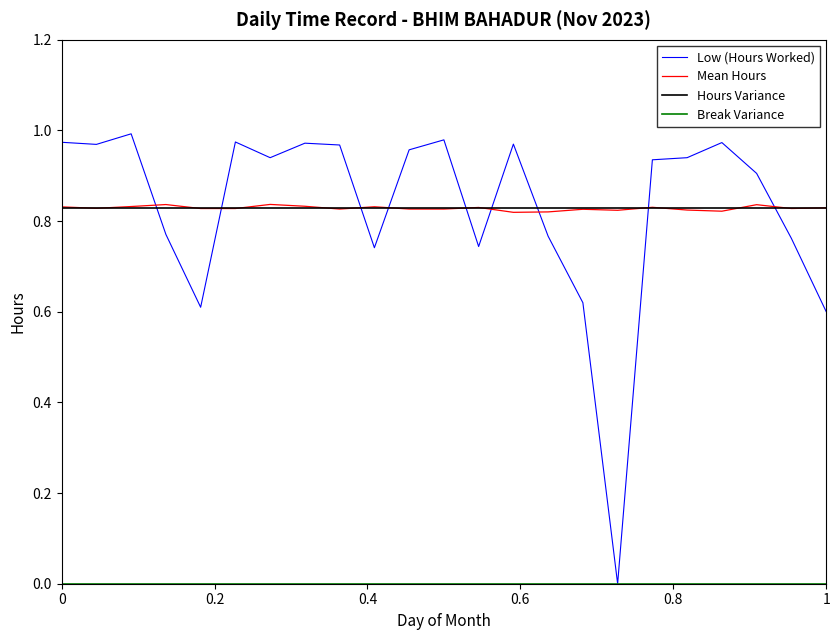

Which series has the largest range (max minus min)?

Low (Hours Worked)